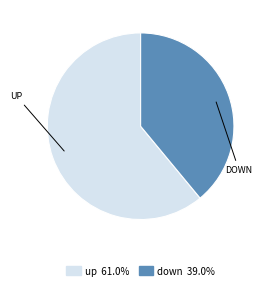

What is the smallest slice in the pie chart?

down